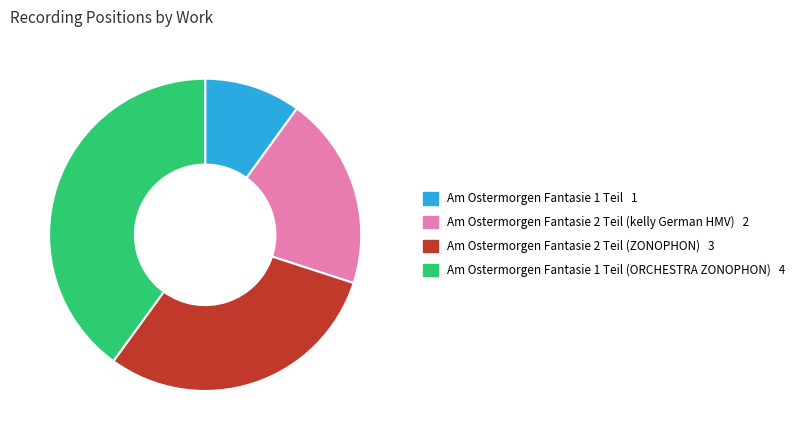

Is there a majority slice in this chart?

No